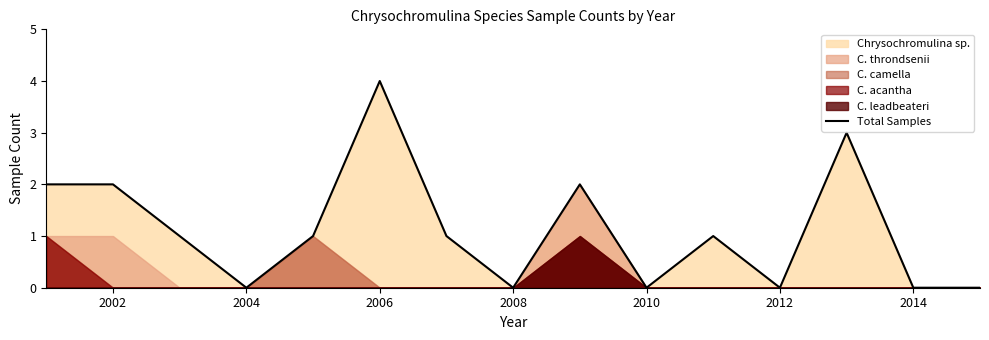

The Total Samples series shows 4 at 2006. True or false?

True